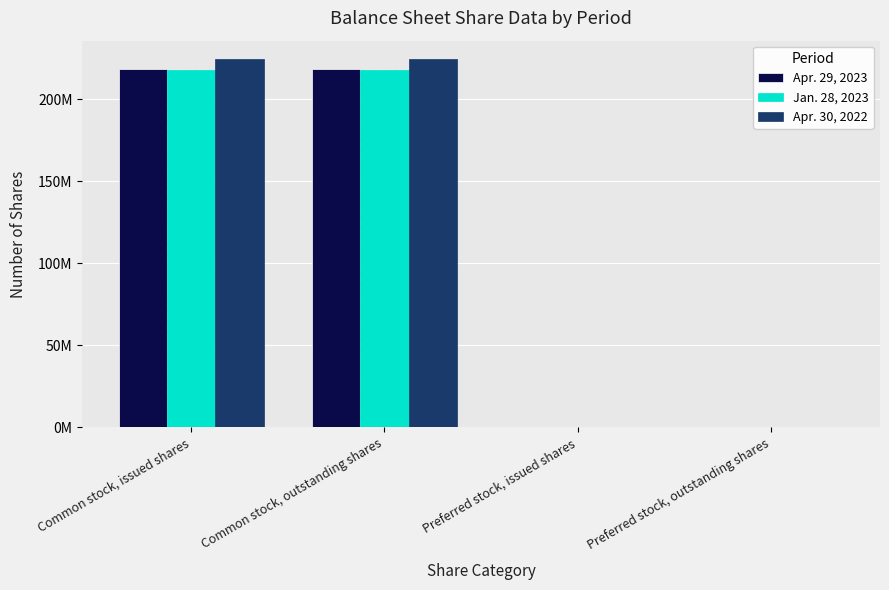

Are the bars grouped side by side (vs. stacked)?

Yes